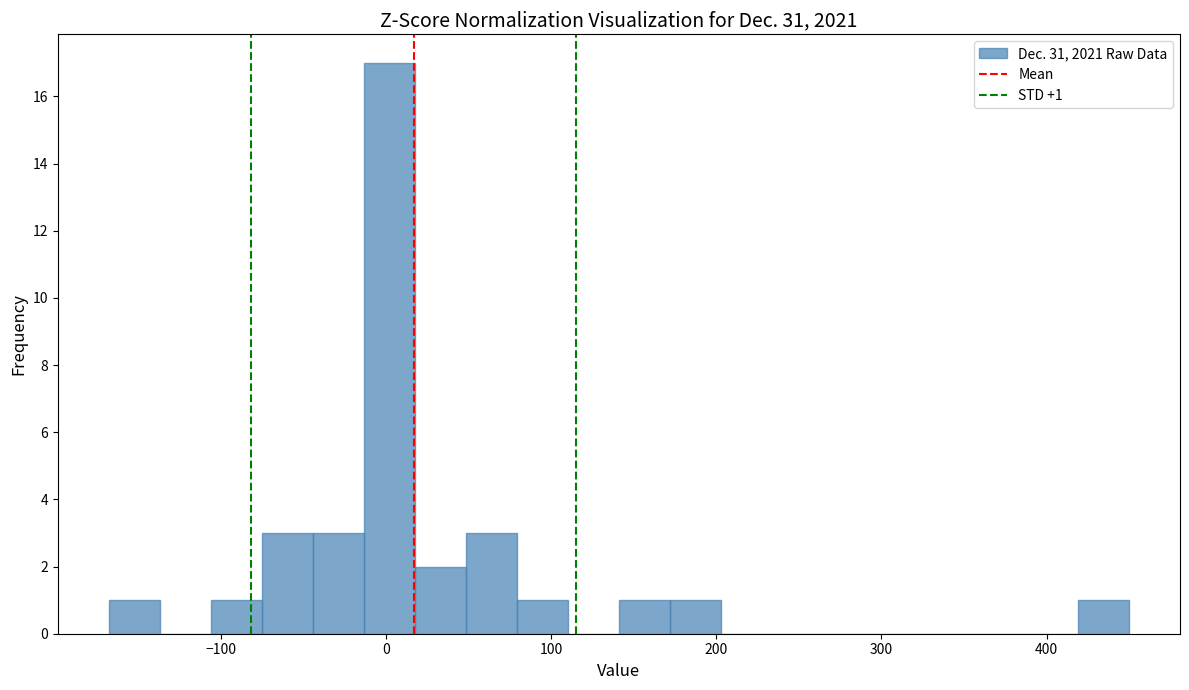

Read against the x-axis, roughly where is the centre of the tallest bar?

0